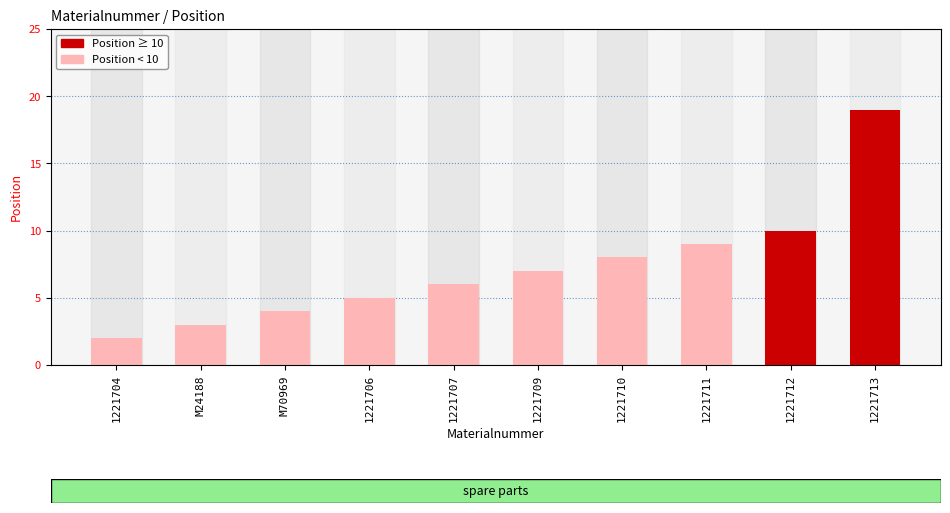

List the labels in order of value, largest first.

1221713, 1221712, 1221711, 1221710, 1221709, 1221707, 1221706, M70969, M24188, 1221704